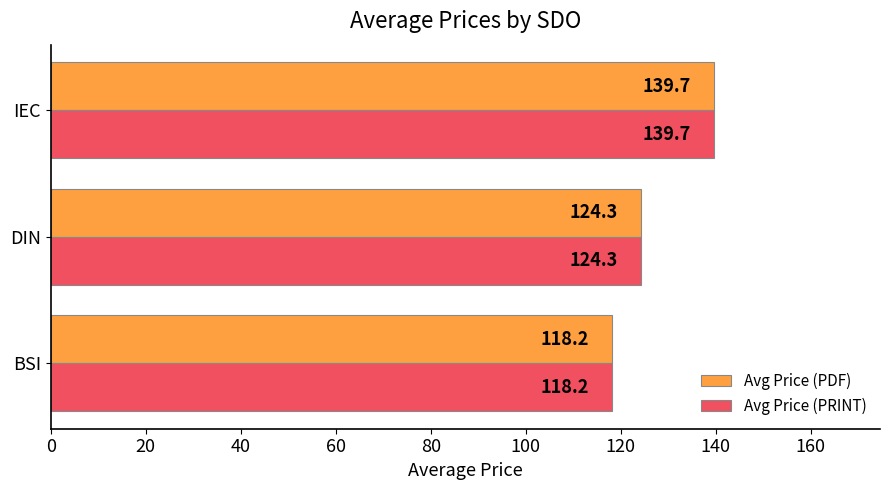

At which category is the sum across all series the highest?

IEC